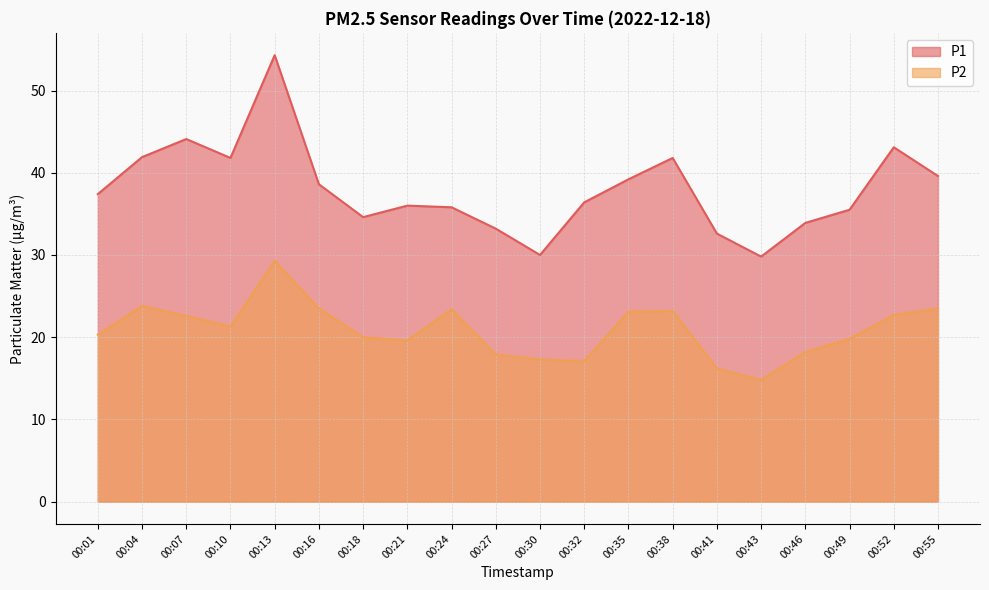

The value of P2 at 00:18 is 20.0. True or false?

True